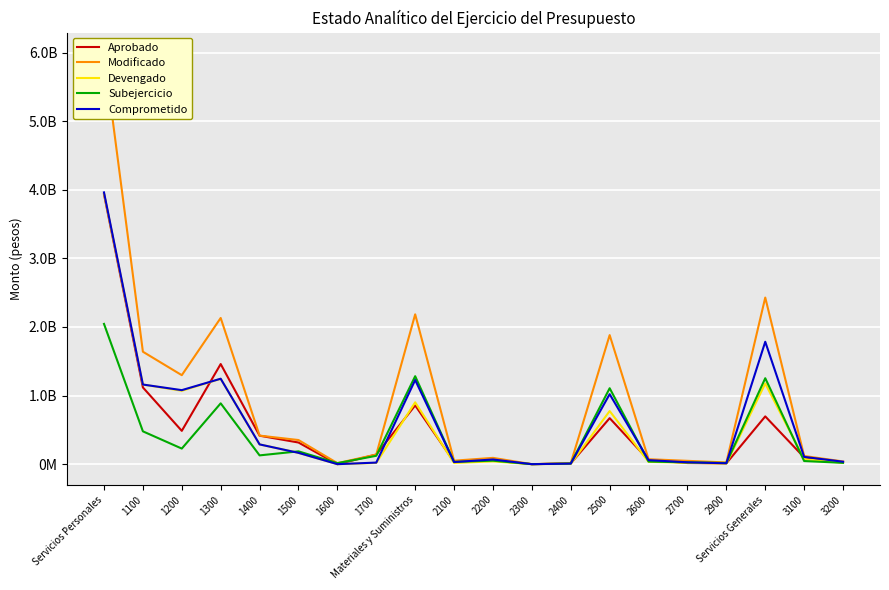

What is the difference between the Aprobado values at 3200 and Servicios Generales?

669706076.4